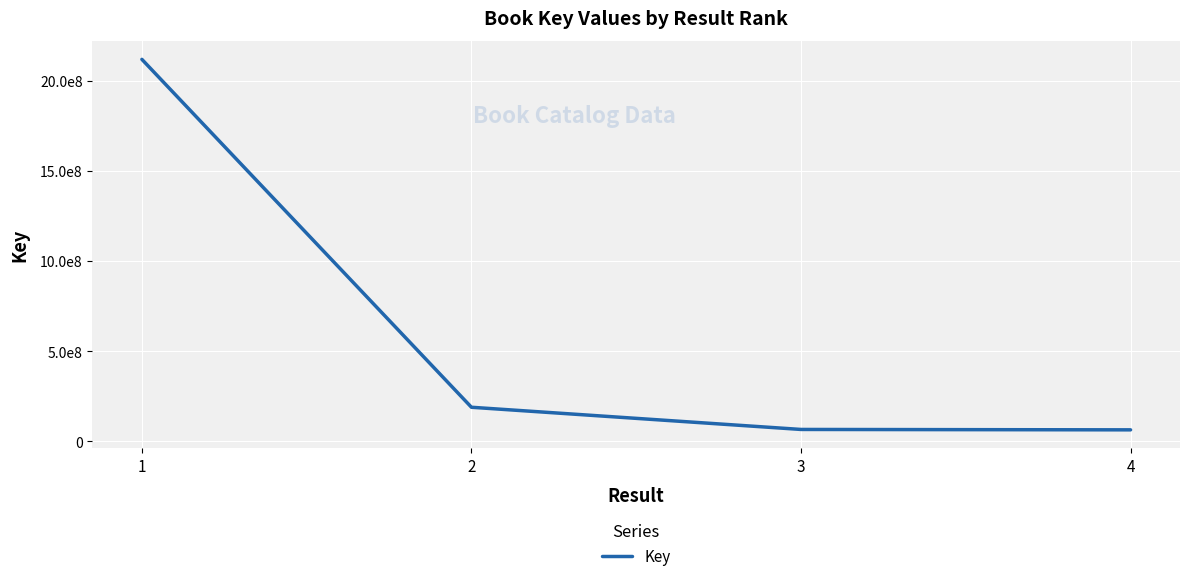

Does the chart have visible grid lines?

Yes